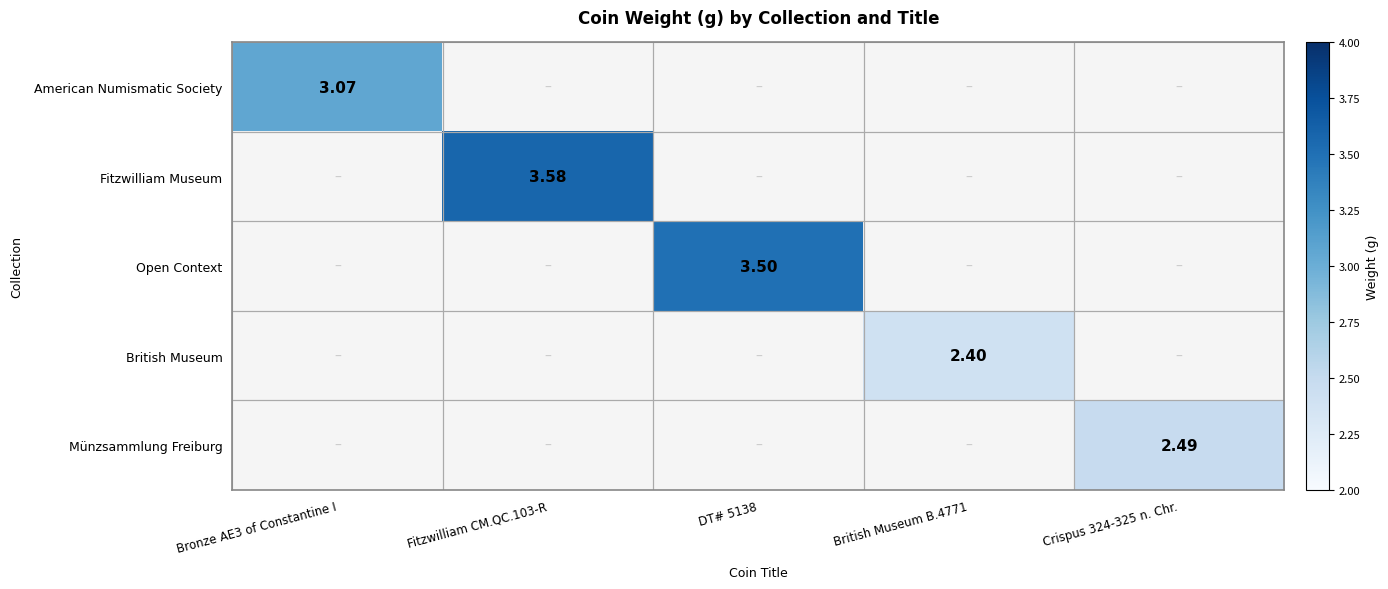

What is the total value across all series at Crispus 324-325 n. Chr.?

2.5